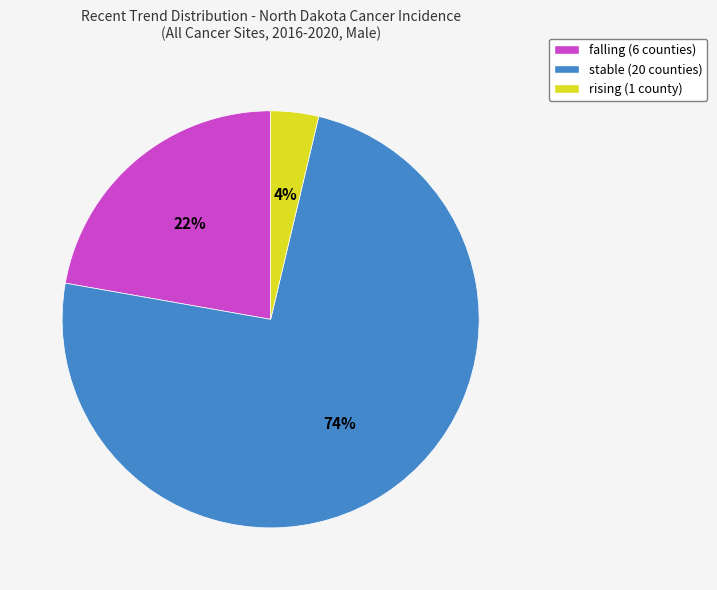

What percentage is the stable slice, to the nearest percent?

74%